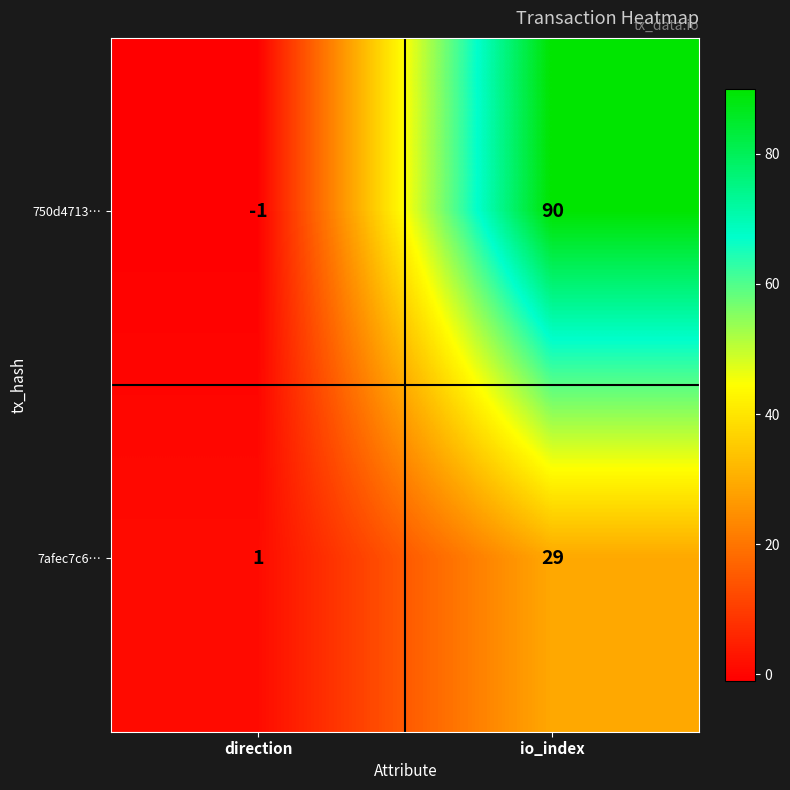

List the series in order of their peak value, highest first.

750d4713…, 7afec7c6…